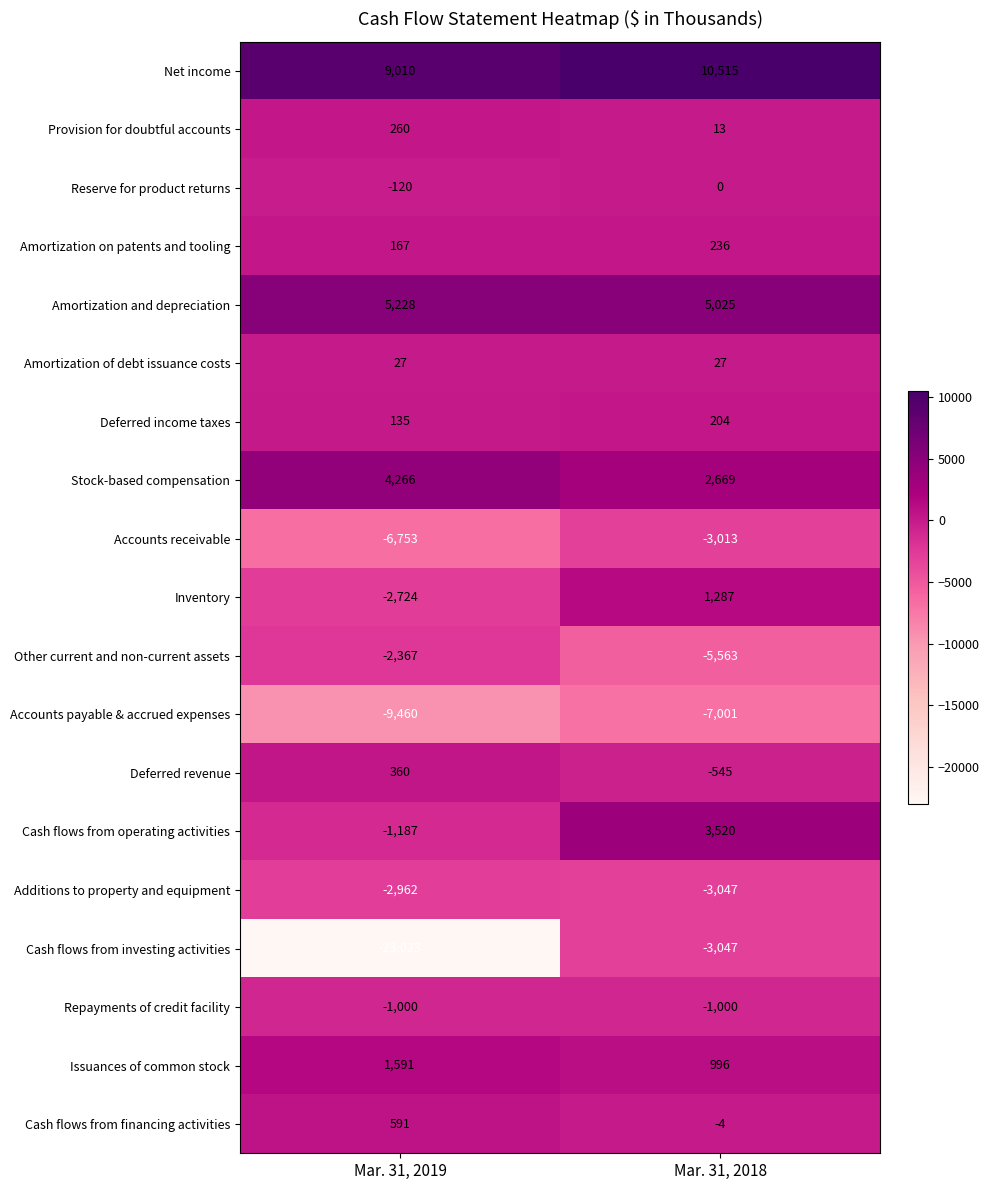

How many distinct data groups are displayed?

19